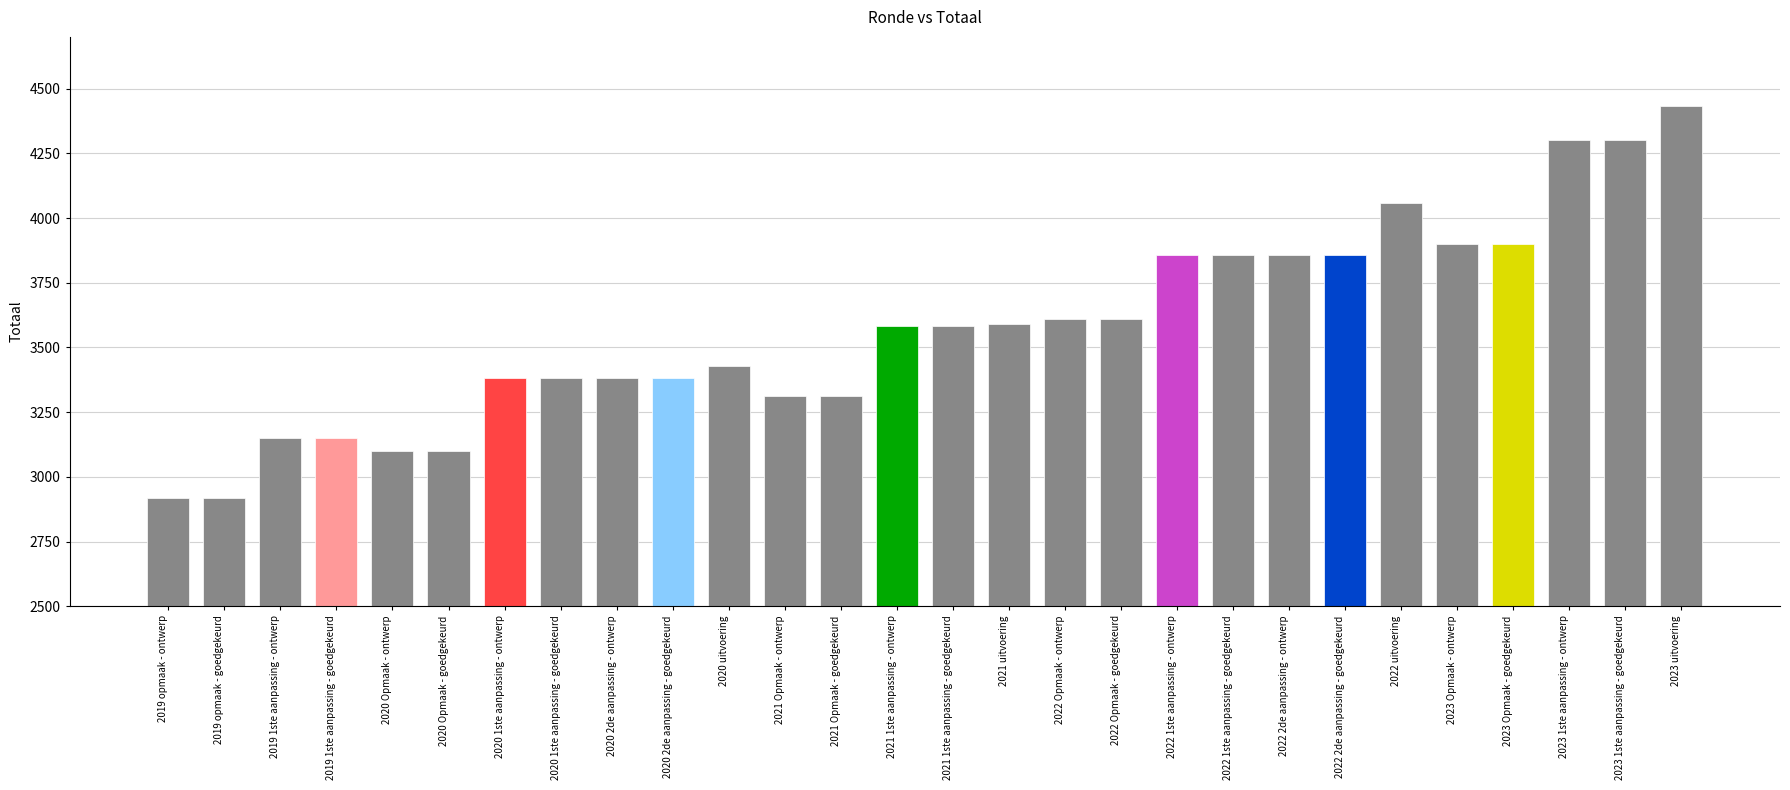

What position from the left is 2023 uitvoering?

28